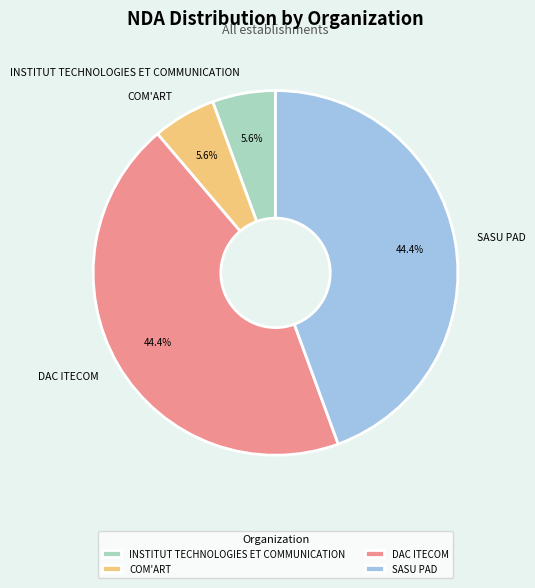

Approximately how many times larger is the value at COM'ART compared to INSTITUT TECHNOLOGIES ET COMMUNICATION?

1.0